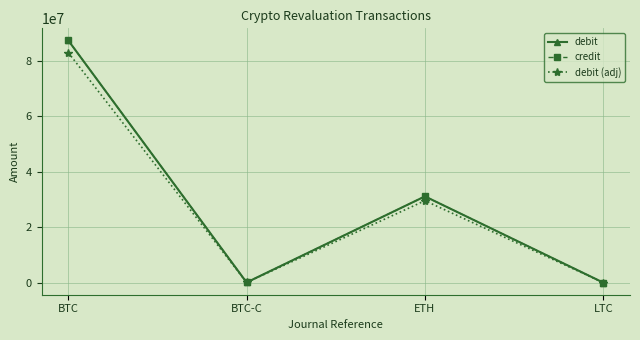

Does the chart have visible grid lines?

Yes